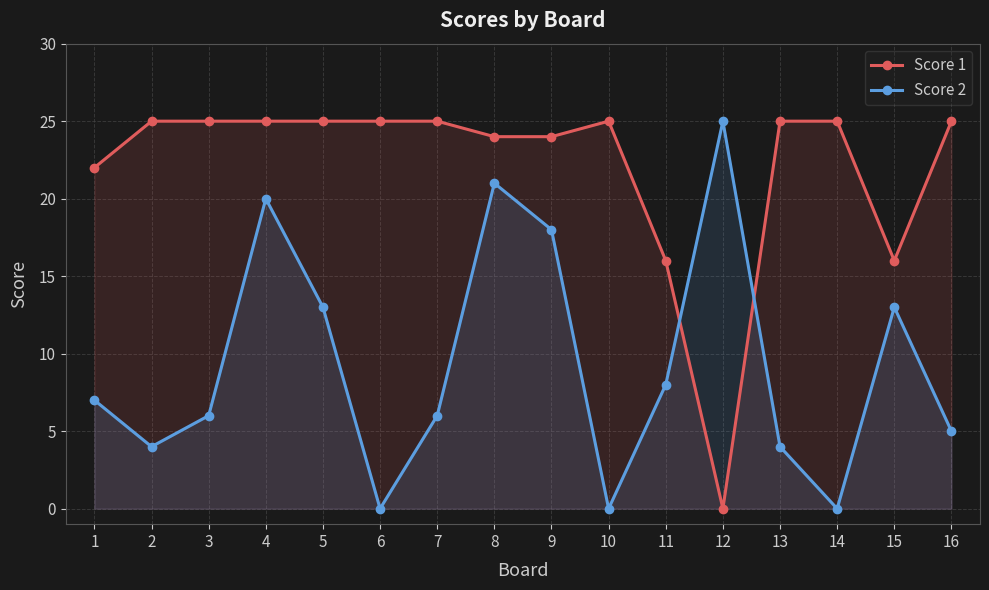

What is the difference between the maximum and minimum values in the Score 1 series?

25